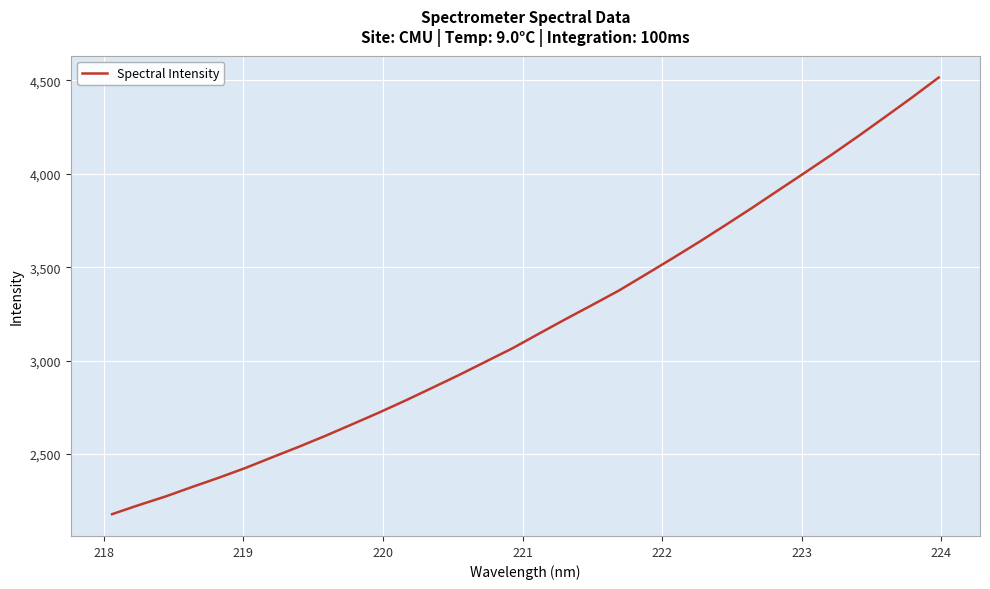

What is the maximum value shown in the chart?

4514.9